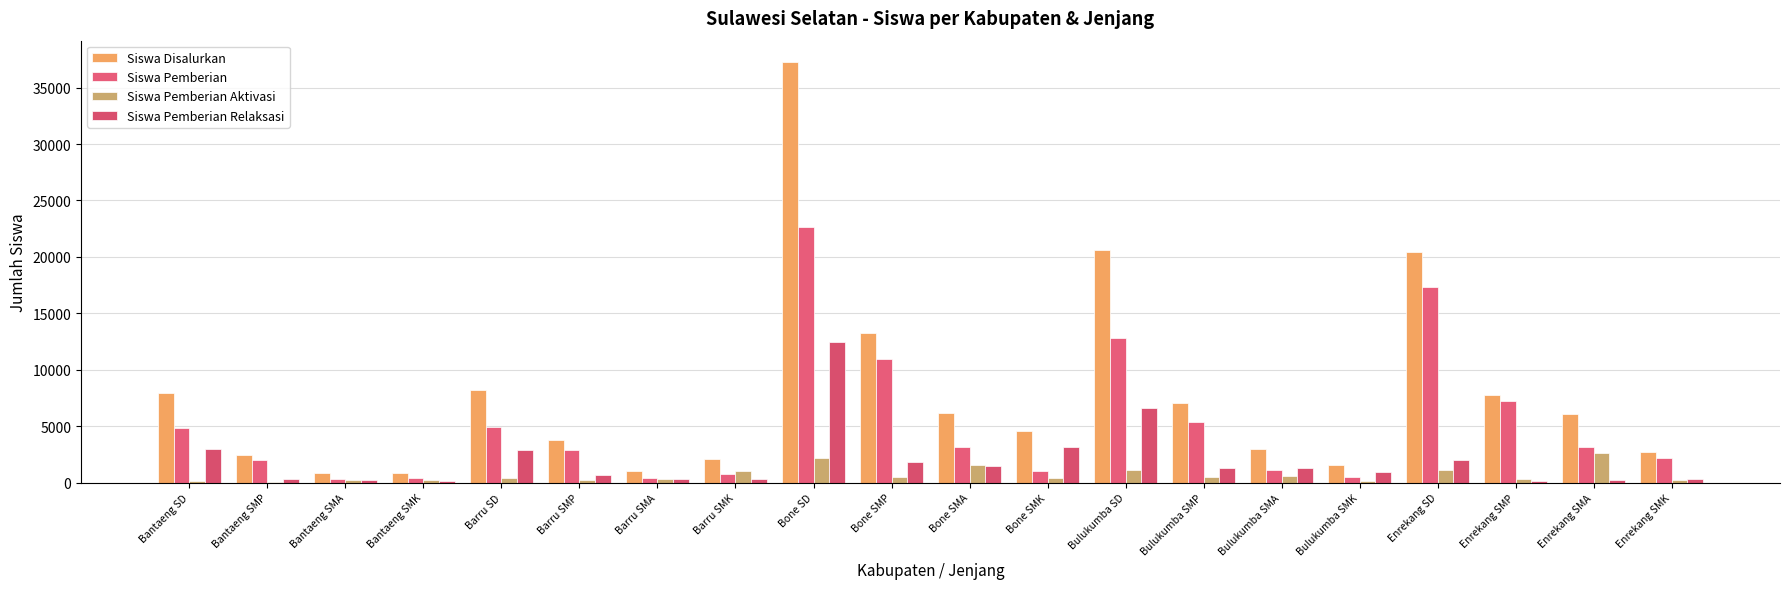

What is the label of the 3rd bar from the right?

Enrekang SMP